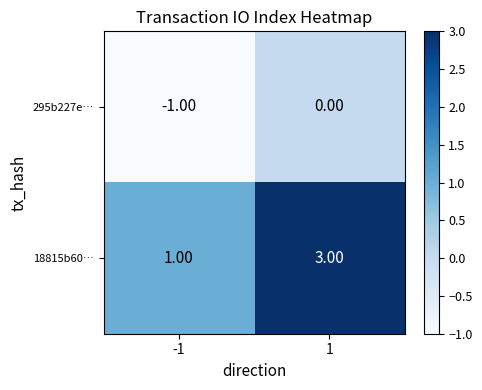

Which series has the largest total across all categories?

18815b60…